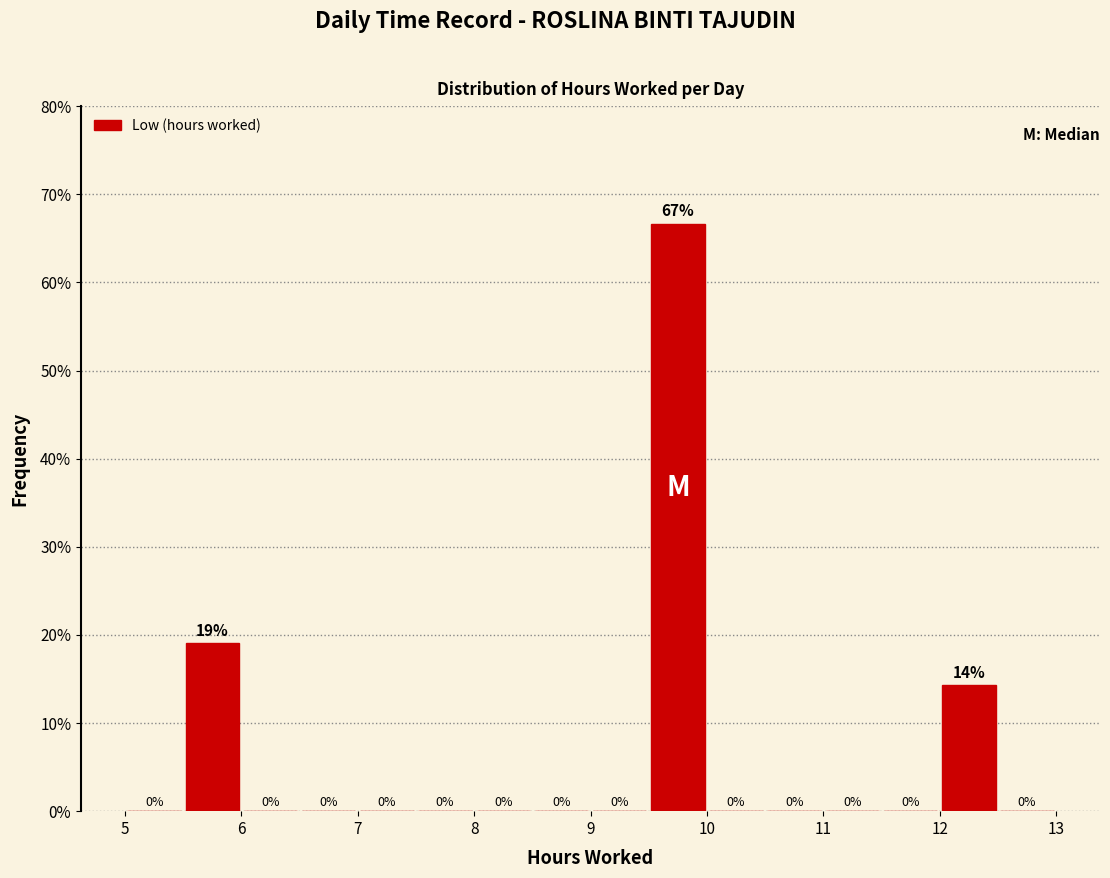

Over which range of the x-axis is the bar tallest?

9.5 to 10.0